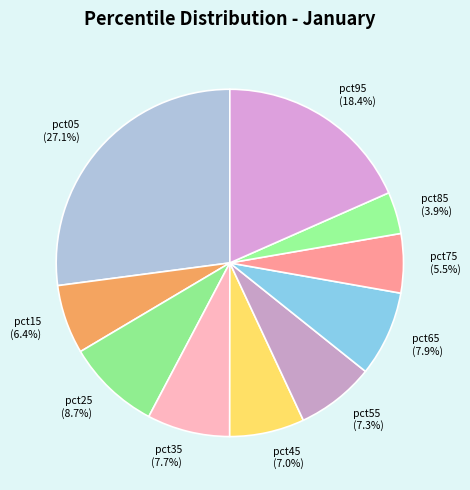

To the nearest percent, what is the difference between the largest and smallest slice percentages?

23%